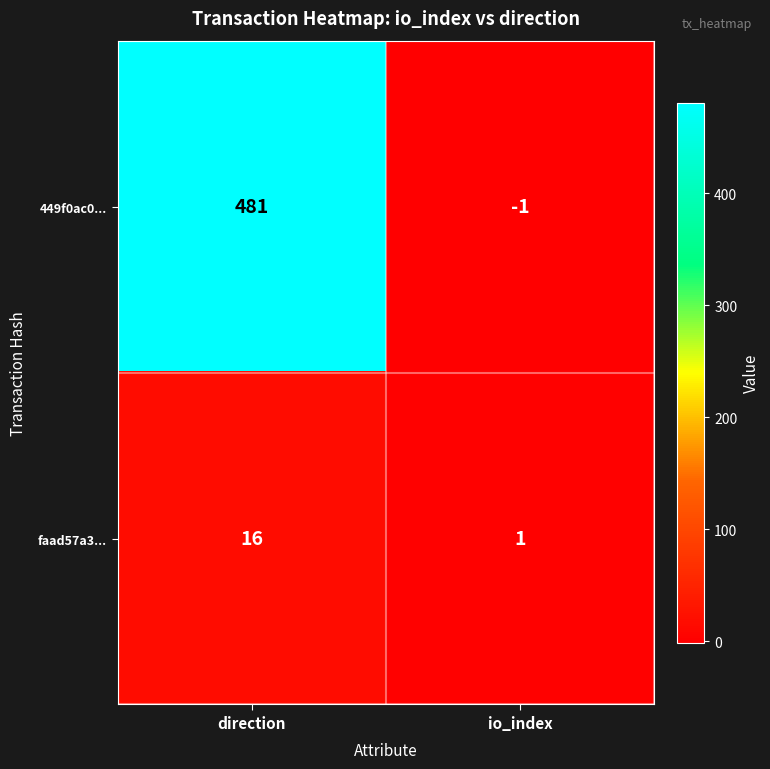

True or false: faad57a3... has a value of 0 at io_index.

False